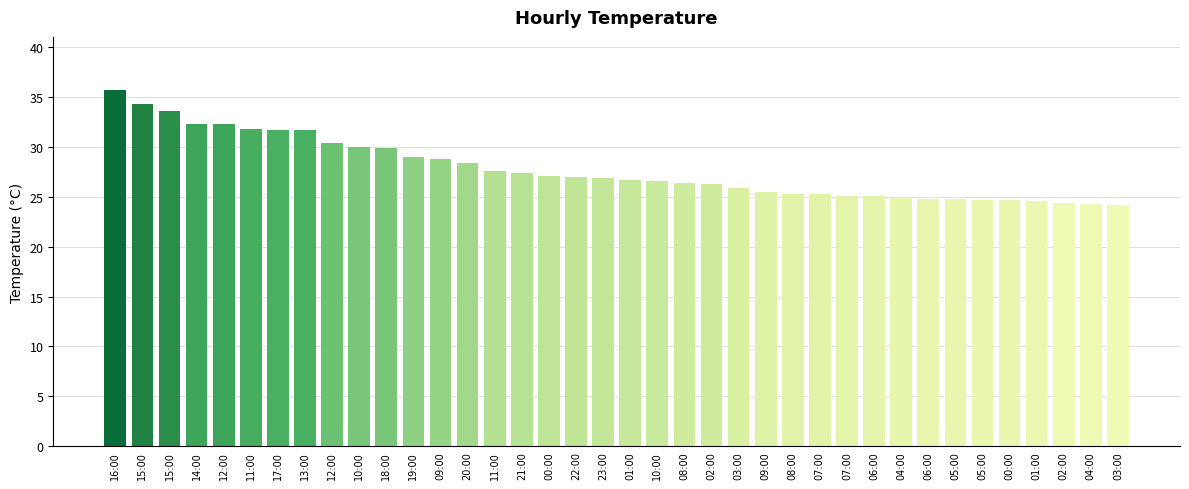

Which label corresponds to the largest value in the chart?

16:00